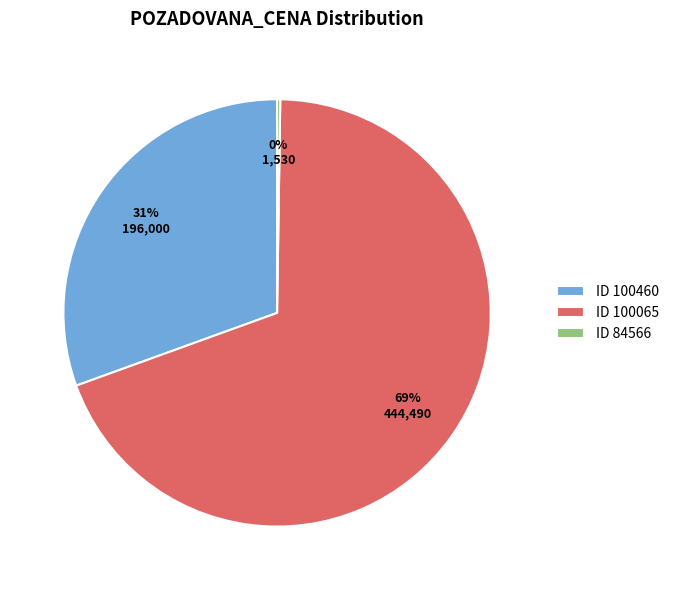

Which category has the biggest portion of the pie?

ID 100065